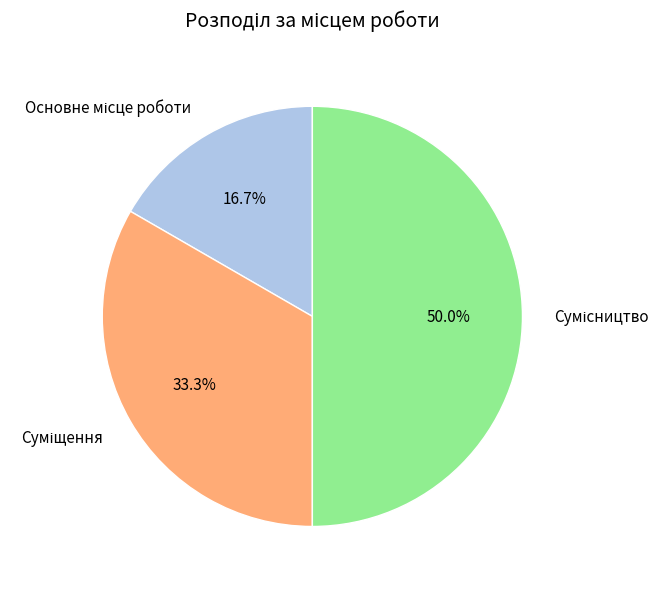

Is the sum of Суміщення and Основне місце роботи greater than half?

No